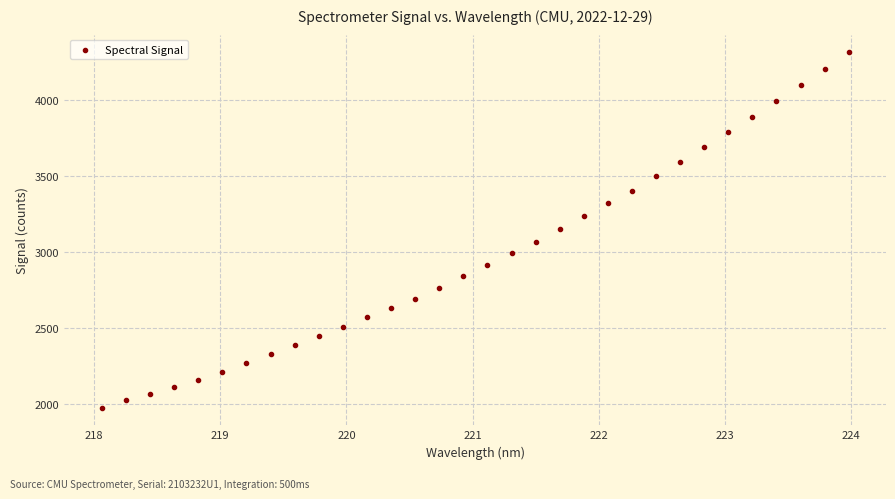

What is the range of X values (max minus min)?

5.9